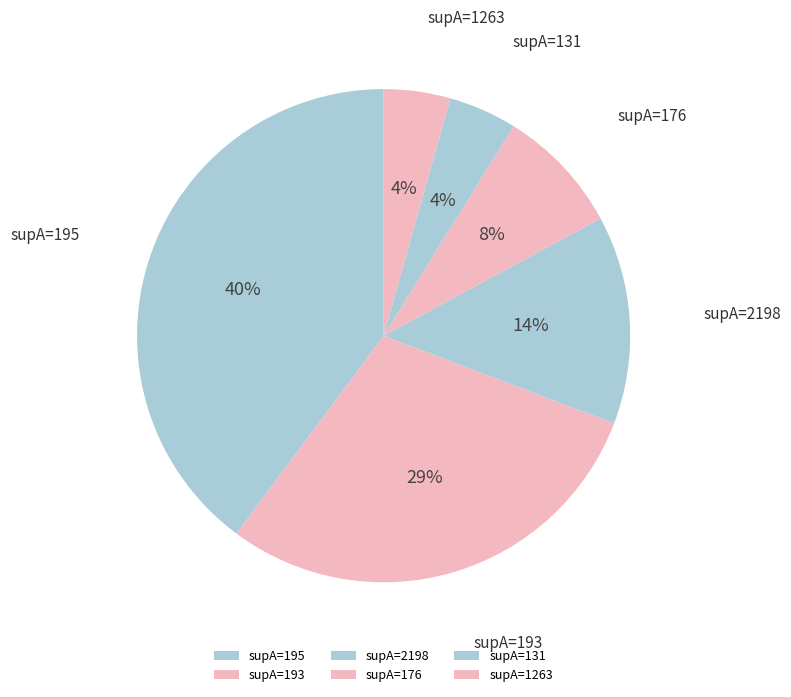

The supA=176 slice represents 8% of the pie. True or false?

True